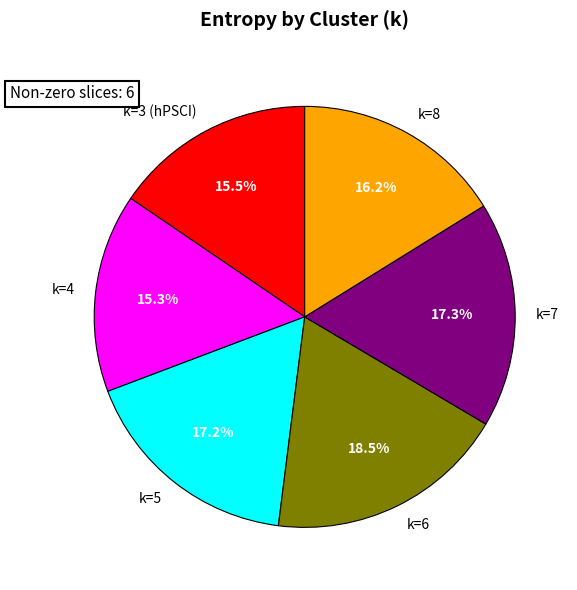

What percentage is the k=4 slice, to the nearest percent?

15%